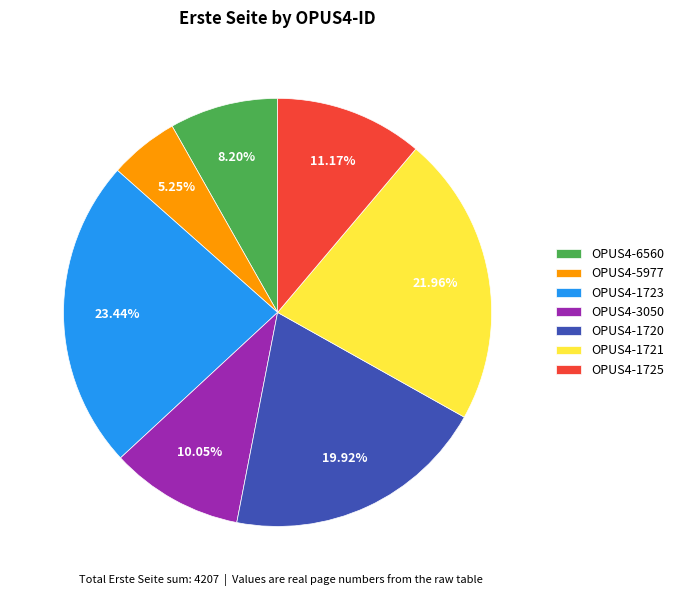

To the nearest percent, what is the combined percentage of OPUS4-5977 and OPUS4-1721?

27%